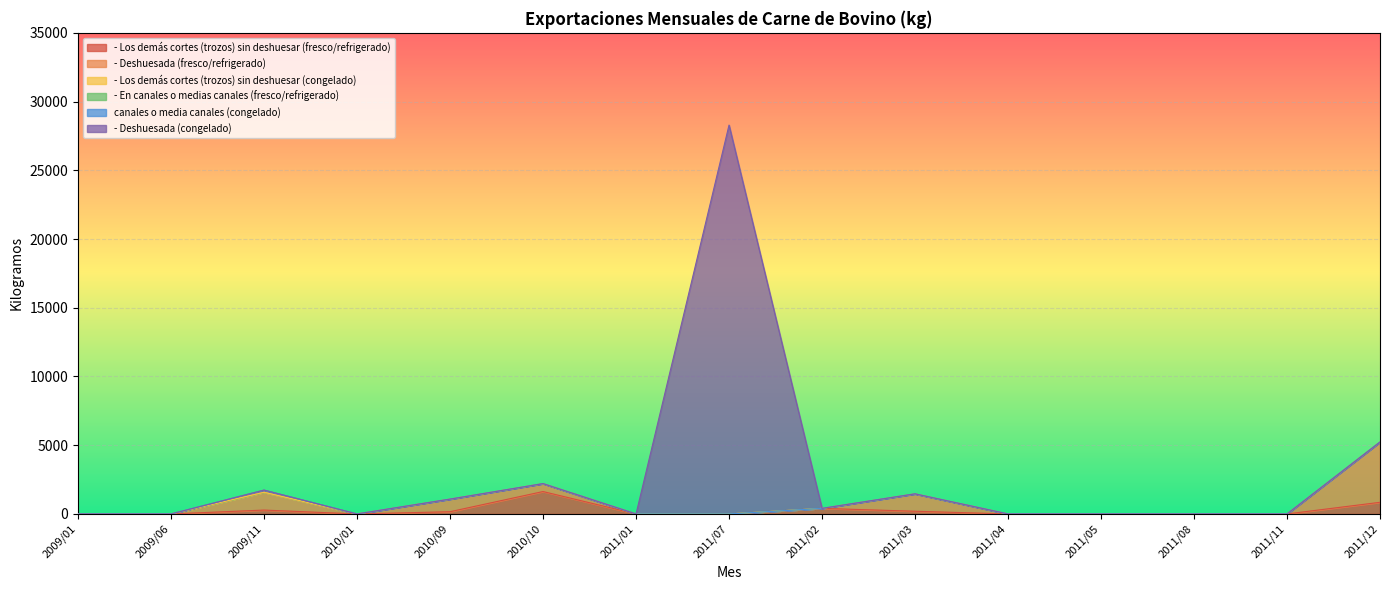

Reading left to right, transcribe all the data shown in this chart.

- Los demás cortes (trozos) sin deshuesar (fresco/refrigerado): 2009/01=0.0	2009/06=0.0	2009/11=282.9	2010/01=0.0	2010/09=162.8	2010/10=1630.2	2011/01=0.0	2011/07=0.0	2011/02=405.7	2011/03=197.3	2011/04=0.0	2011/05=0.0	2011/08=0.0	2011/11=0.0	2011/12=847.6
- Deshuesada (fresco/refrigerado): 2009/01=0.0	2009/06=0.0	2009/11=1293.3	2010/01=0.0	2010/09=916.1	2010/10=575.6	2011/01=0.0	2011/07=0.0	2011/02=0.0	2011/03=1264.6	2011/04=0.0	2011/05=0.0	2011/08=0.0	2011/11=0.0	2011/12=4387.4
- Los demás cortes (trozos) sin deshuesar (congelado): 2009/01=0.0	2009/06=0.0	2009/11=0.0	2010/01=0.0	2010/09=0.0	2010/10=0.0	2011/01=0.0	2011/07=0.0	2011/02=0.0	2011/03=0.0	2011/04=0.0	2011/05=0.0	2011/08=0.0	2011/11=0.0	2011/12=0.0
- En canales o medias canales (fresco/refrigerado): 2009/01=0.0	2009/06=0.0	2009/11=158.3	2010/01=0.0	2010/09=0.0	2010/10=0.0	2011/01=0.0	2011/07=0.0	2011/02=0.0	2011/03=0.0	2011/04=0.0	2011/05=0.0	2011/08=0.0	2011/11=0.0	2011/12=0.0
canales o media canales (congelado): 2009/01=0.0	2009/06=0.0	2009/11=0.0	2010/01=0.0	2010/09=0.0	2010/10=0.0	2011/01=0.0	2011/07=0.0	2011/02=0.0	2011/03=0.0	2011/04=0.0	2011/05=0.0	2011/08=0.0	2011/11=0.0	2011/12=0.0
- Deshuesada (congelado): 2009/01=0.0	2009/06=0.0	2009/11=0.0	2010/01=0.0	2010/09=0.0	2010/10=0.0	2011/01=0.0	2011/07=28290.4	2011/02=0.0	2011/03=0.0	2011/04=0.0	2011/05=0.0	2011/08=0.0	2011/11=0.0	2011/12=0.0